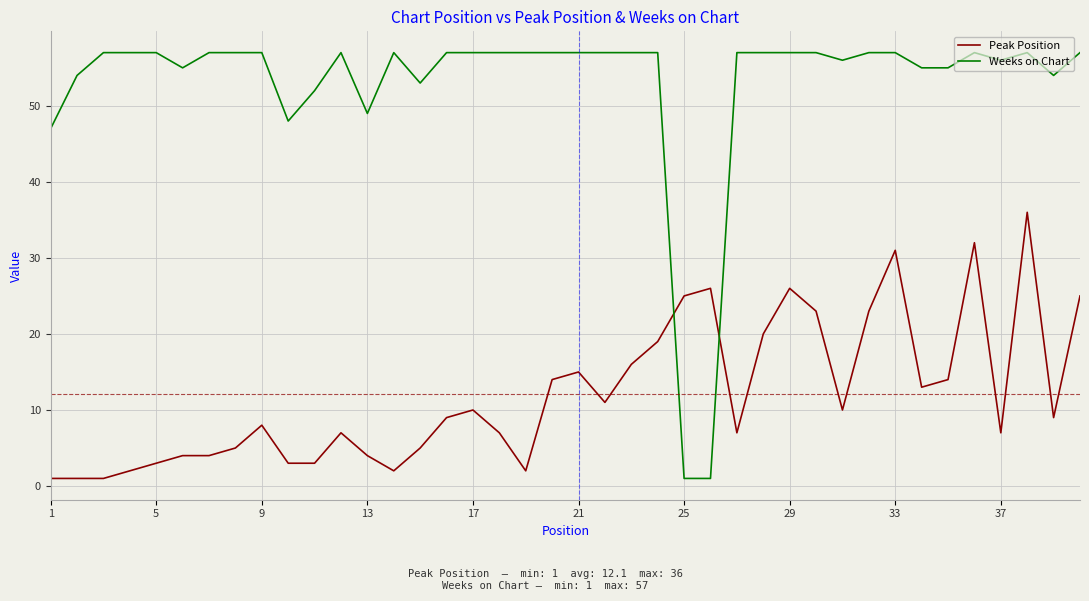

Which series has the largest total across all categories?

Weeks on Chart